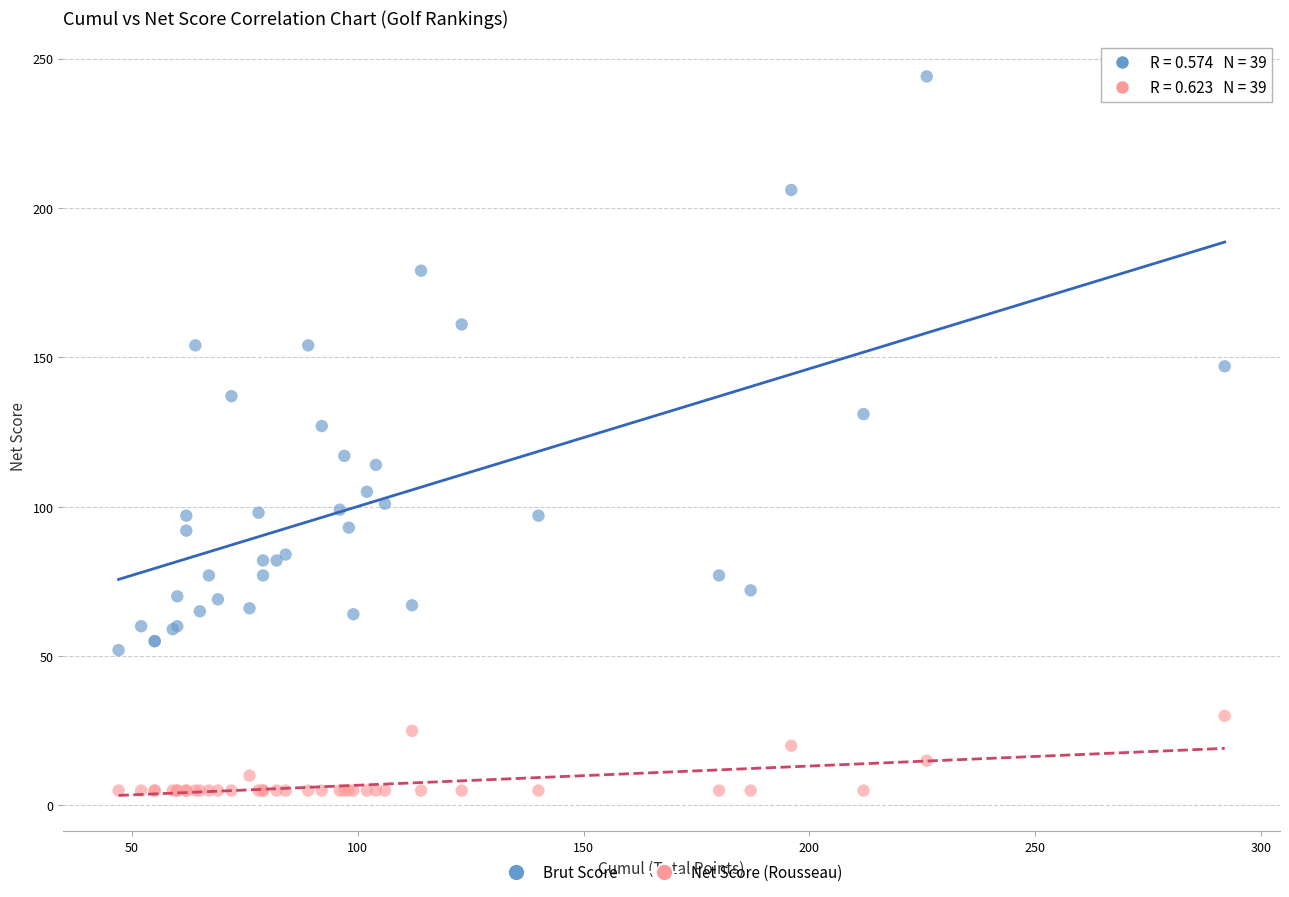

Which series has the widest spread of Y values?

Brut Score